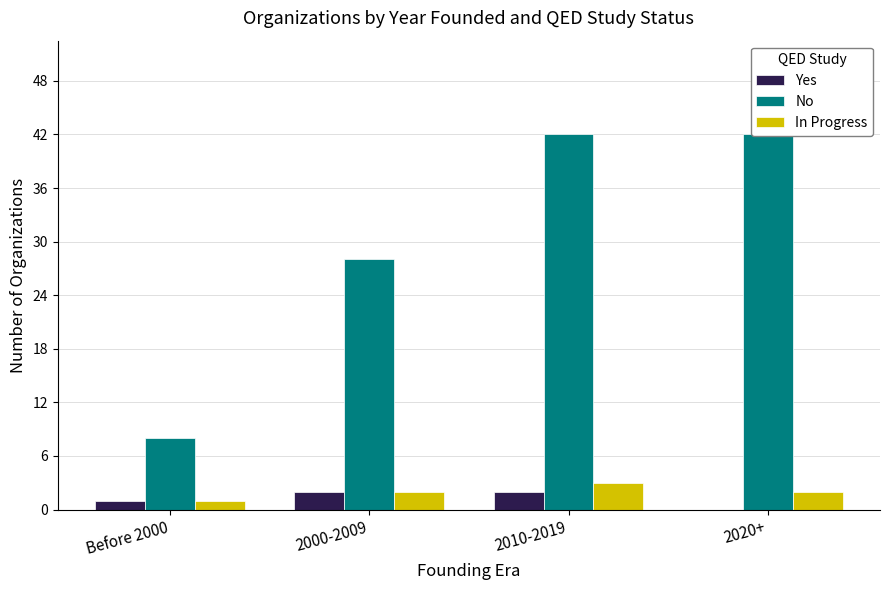

What is the difference between the maximum and minimum values in the No series?

34